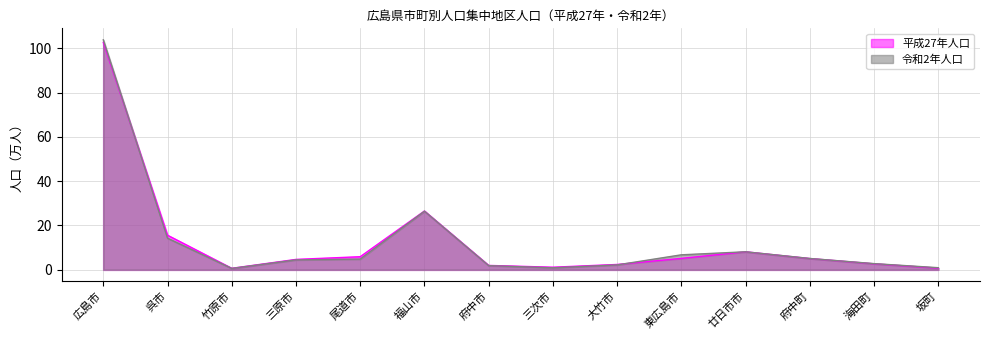

Reading left to right, list all the values displayed in this chart.

平成27年人口: 広島市=102.7	呉市=15.6	竹原市=0.7	三原市=4.7	尾道市=5.9	福山市=26.5	府中市=2.0	三次市=1.1	大竹市=2.4	東広島市=5.1	廿日市市=8.1	府中町=5.1	海田町=2.7	坂町=0.7
令和2年人口: 広島市=103.9	呉市=14.3	竹原市=0.6	三原市=4.5	尾道市=4.8	福山市=26.5	府中市=1.9	三次市=0.9	大竹市=2.2	東広島市=6.7	廿日市市=8.1	府中町=5.1	海田町=2.8	坂町=0.9